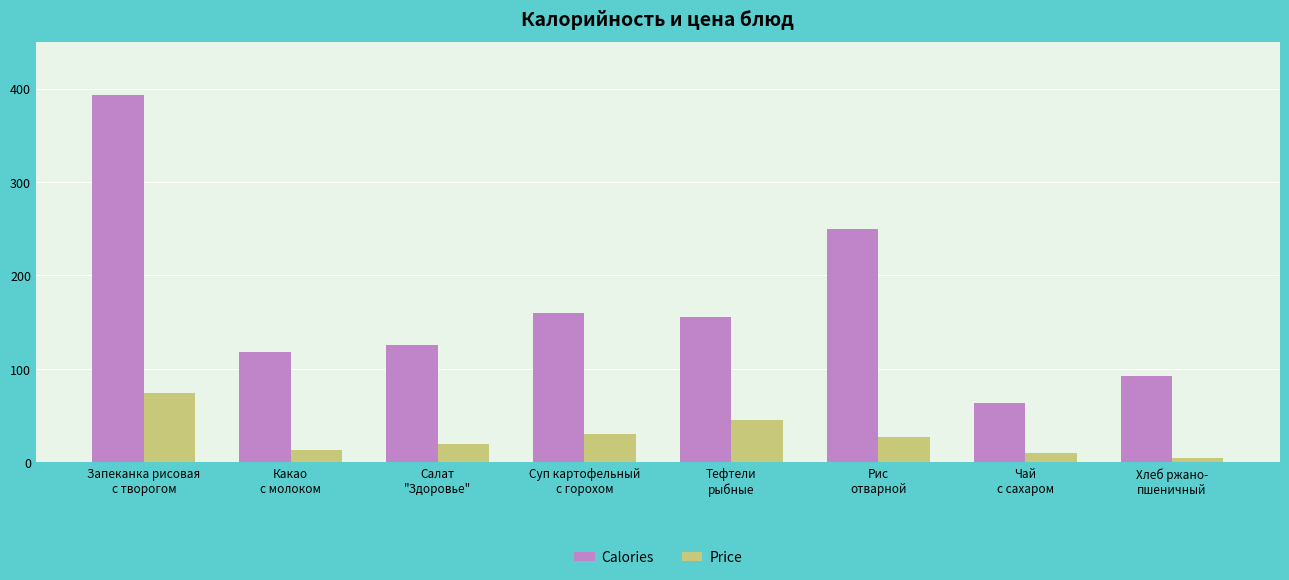

What is the value of the Calories bar at the 2nd from the left?

118.6